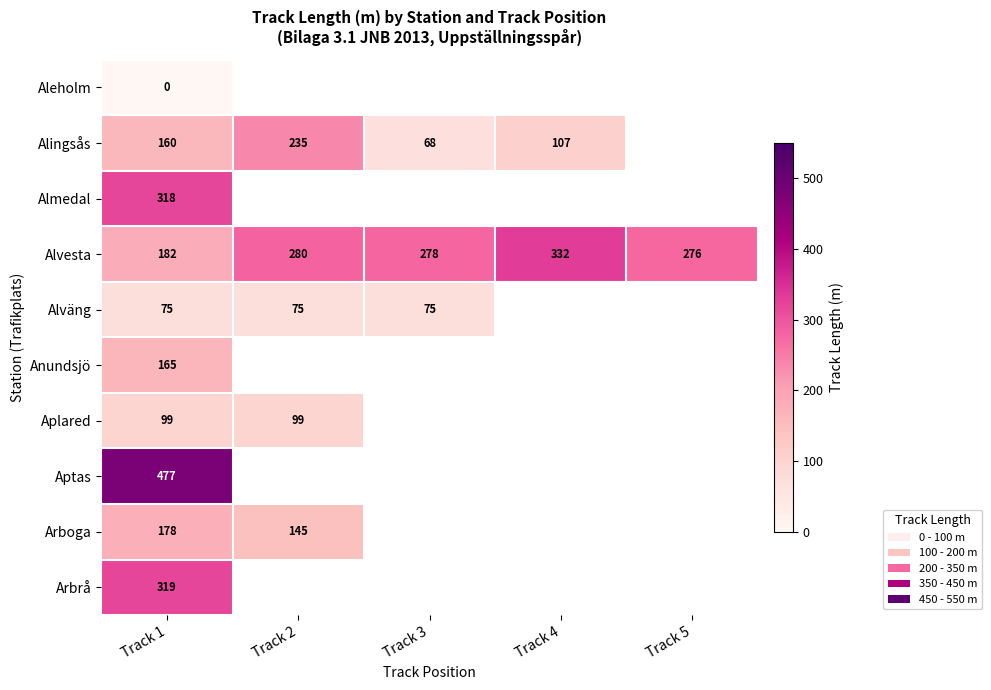

What is the total value across all series at Track 1?

1973